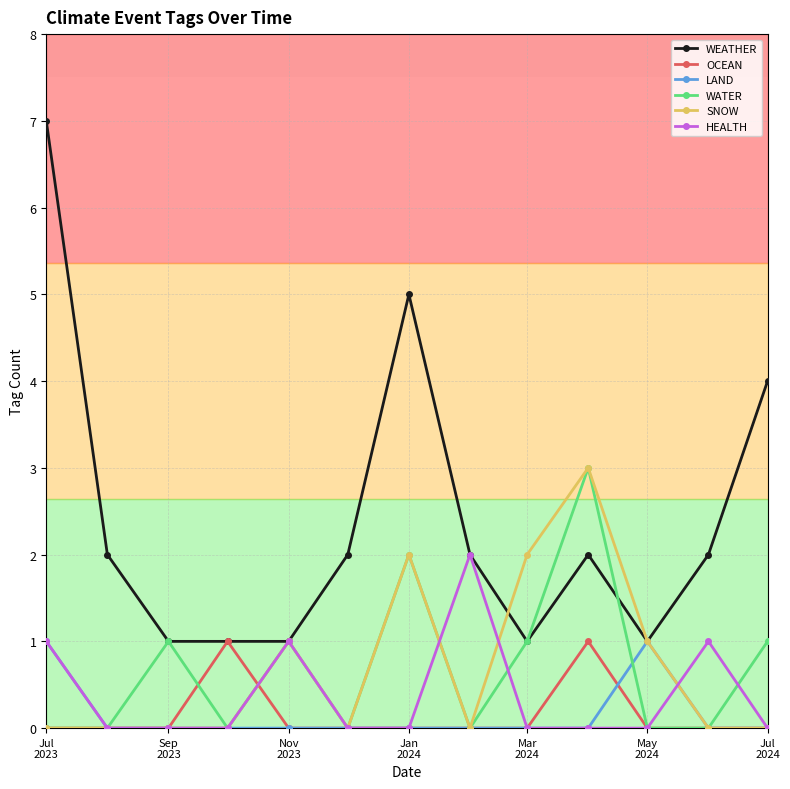

Which series has the largest range (max minus min)?

WEATHER